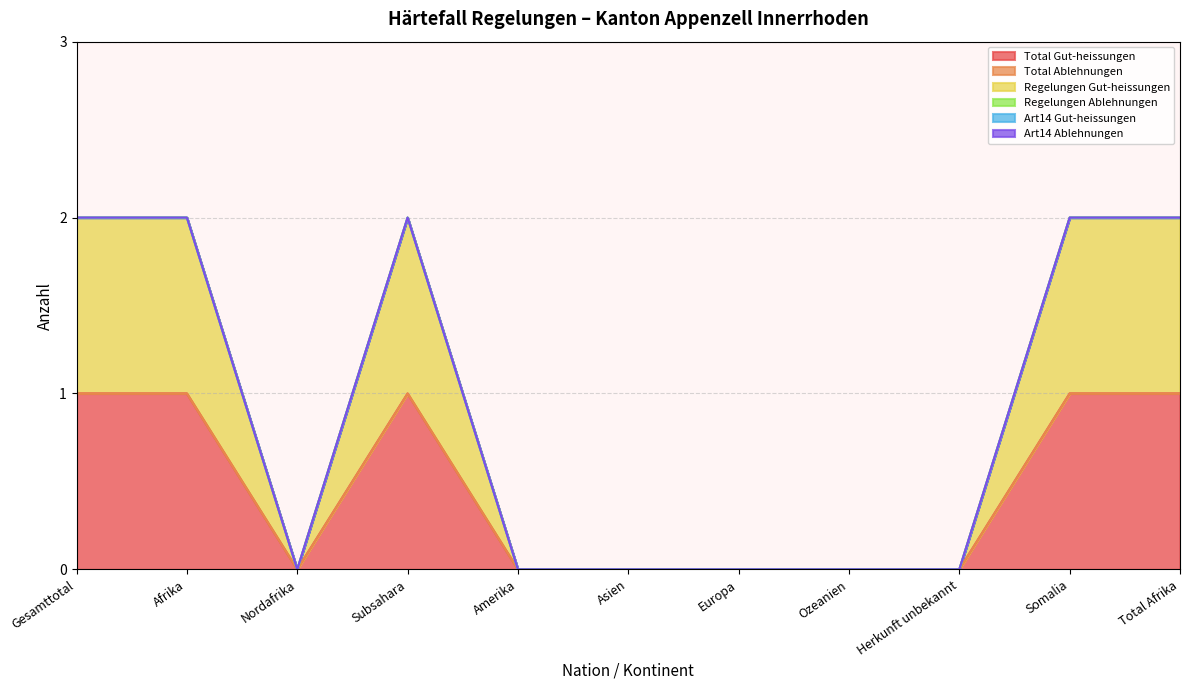

Which has a higher value, Afrika or Gesamttotal?

Afrika